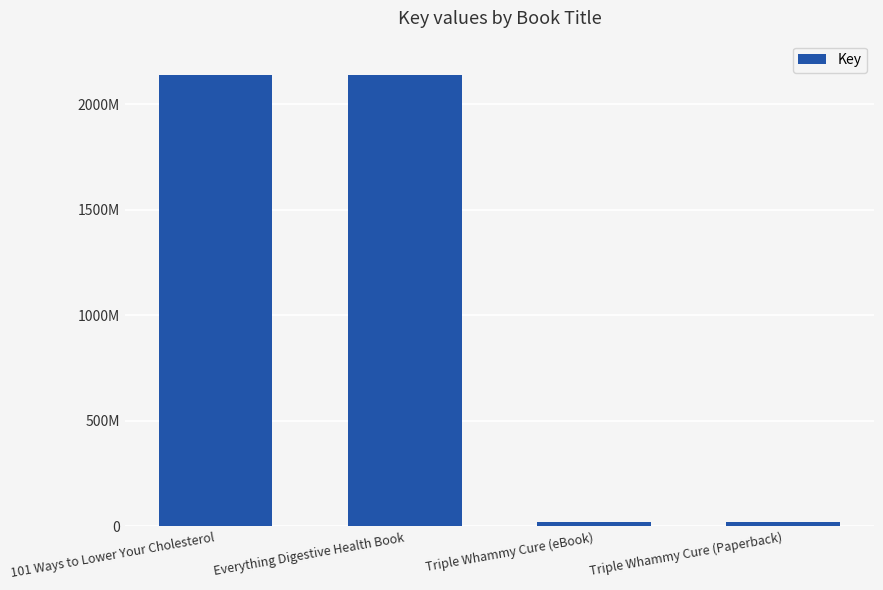

Are the bars horizontal?

No